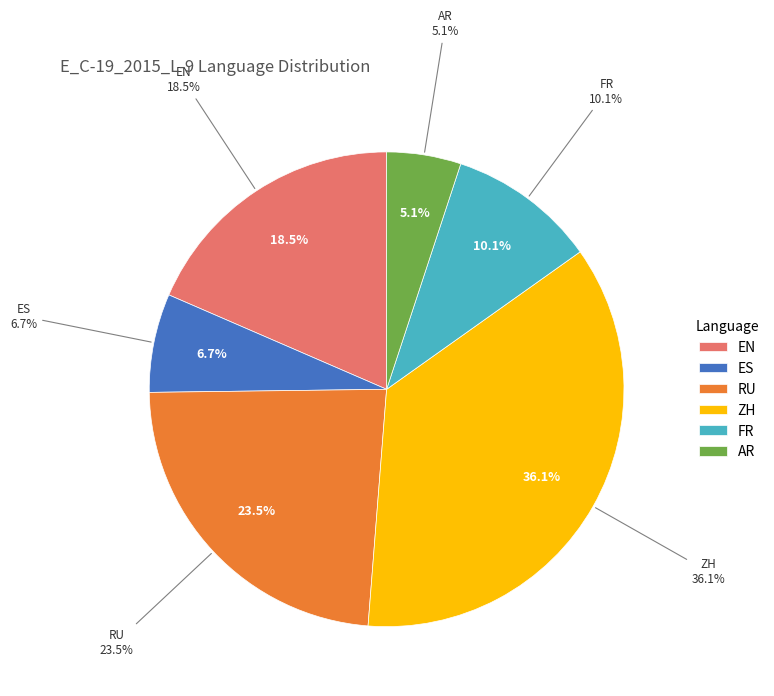

Is RU the majority of the pie?

No